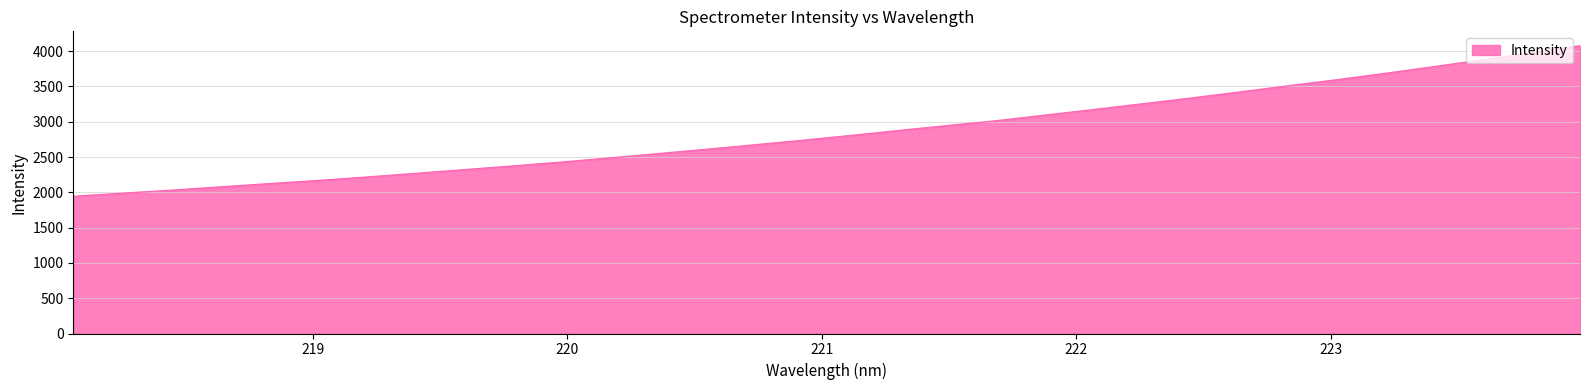

What is the maximum value shown in the chart?

4077.5